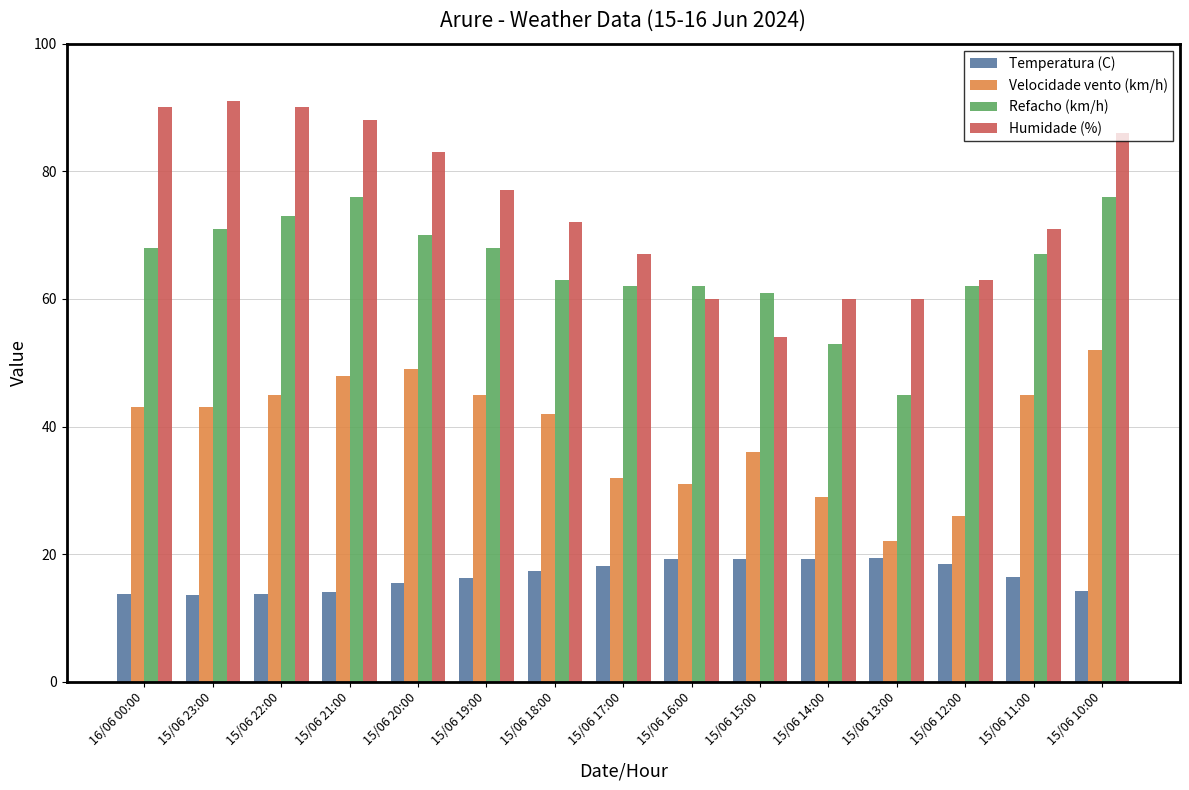

What is the minimum value shown in the chart?

13.6